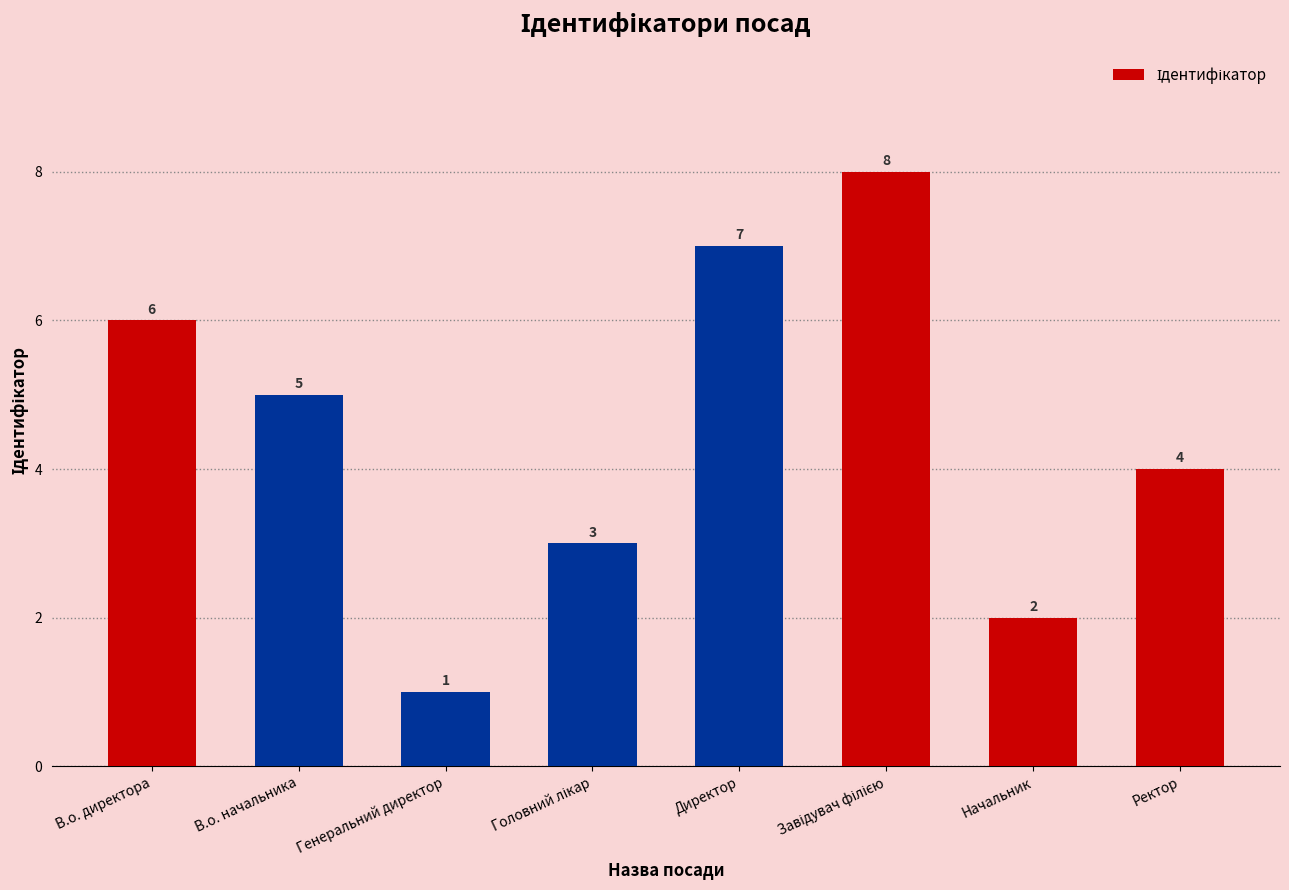

At which category does the chart reach its minimum across all series?

Генеральний директор